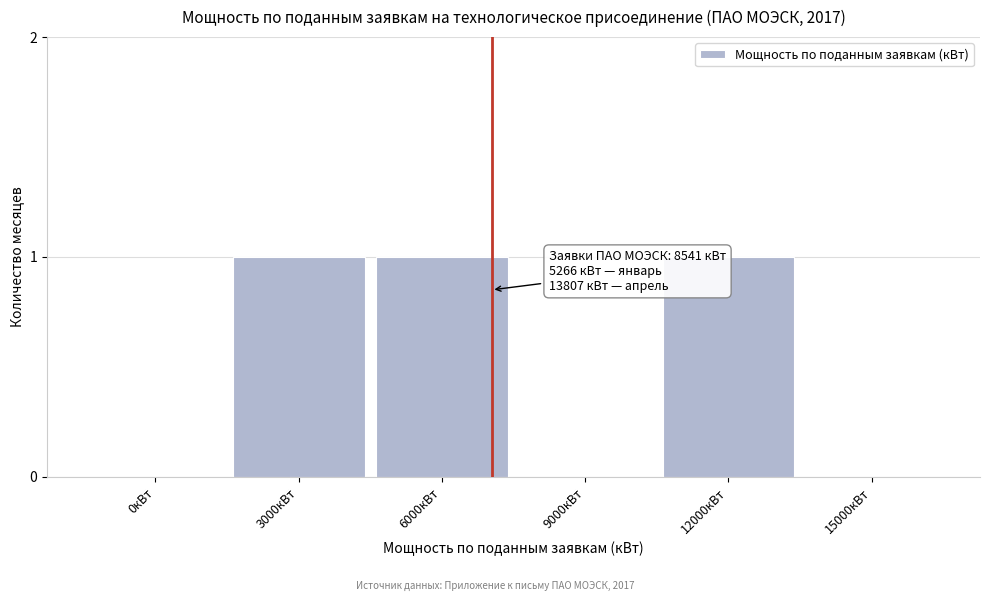

Reading right to left, transcribe all the data shown in this chart.

15000кВт=0	12000кВт=1	9000кВт=0	6000кВт=1	3000кВт=1	0кВт=0